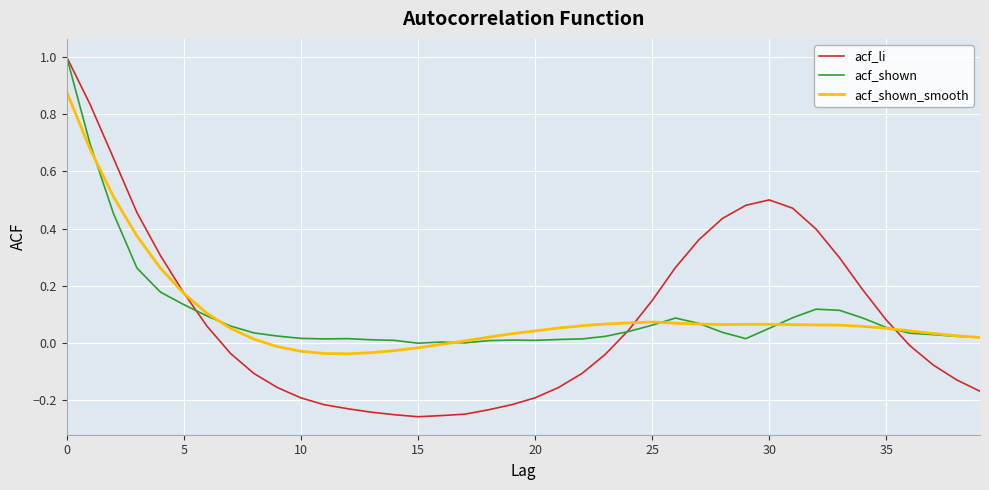

Which series has the largest range (max minus min)?

acf_li